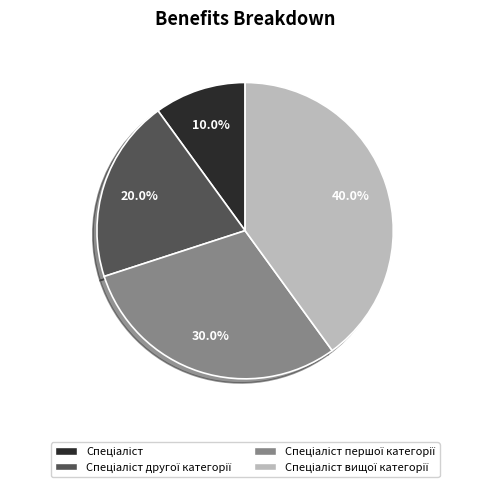

Count the number of slices in the pie.

4